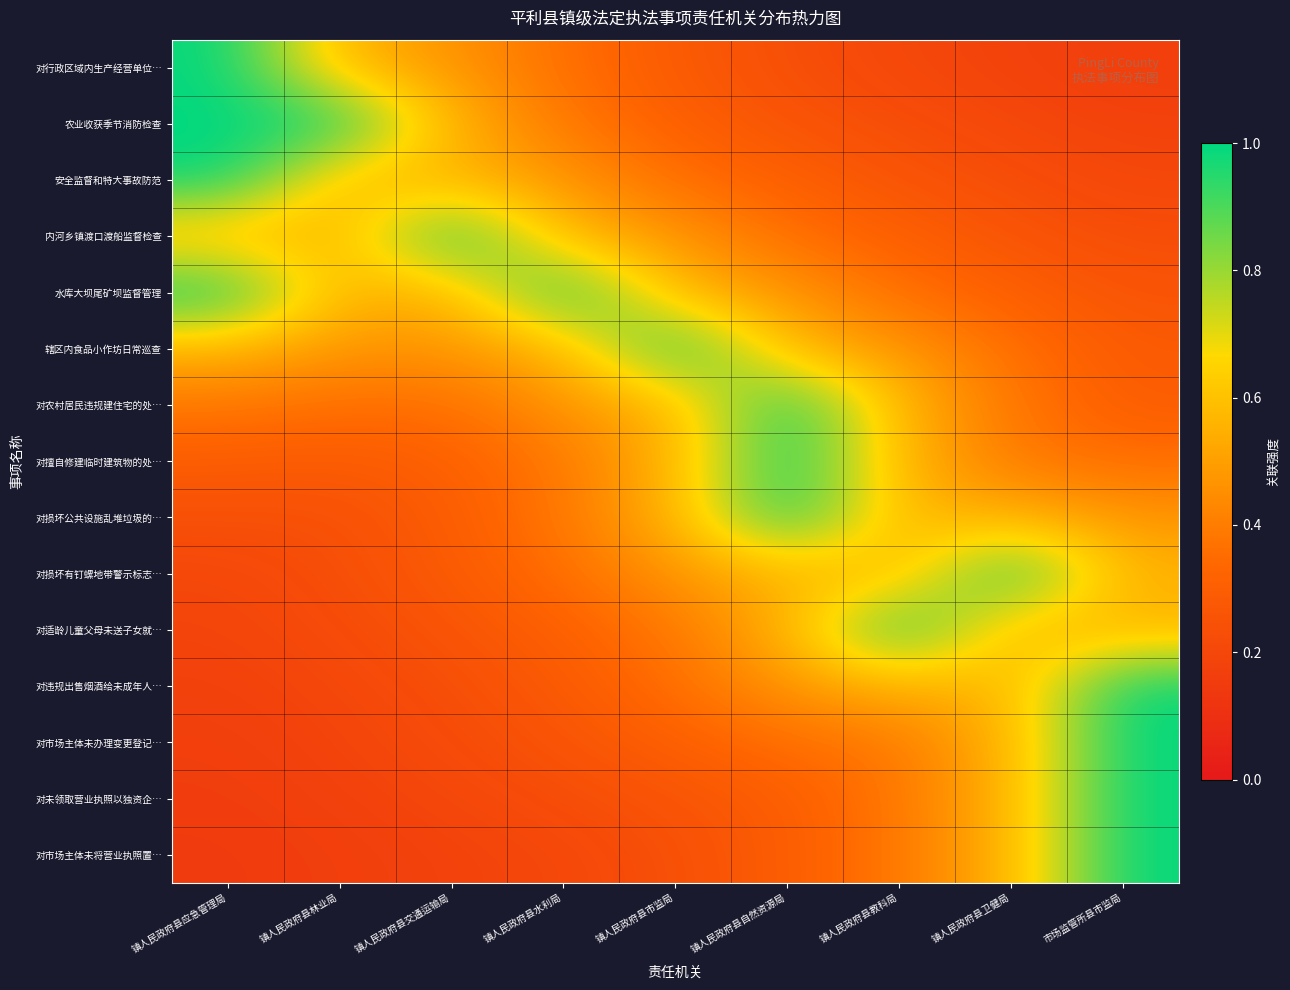

Reading right to left, list all the values displayed in this chart.

对行政区域内生产经营单位…: 市场监管所县市监局=0.2	镇人民政府县卫健局=0.2	镇人民政府县教科局=0.2	镇人民政府县自然资源局=0.2	镇人民政府县市监局=0.3	镇人民政府县水利局=0.4	镇人民政府县交通运输局=0.5	镇人民政府县林业局=0.6	镇人民政府县应急管理局=1.0
农业收获季节消防检查: 市场监管所县市监局=0.2	镇人民政府县卫健局=0.2	镇人民政府县教科局=0.2	镇人民政府县自然资源局=0.3	镇人民政府县市监局=0.3	镇人民政府县水利局=0.4	镇人民政府县交通运输局=0.6	镇人民政府县林业局=1.0	镇人民政府县应急管理局=1.0
安全监督和特大事故防范: 市场监管所县市监局=0.2	镇人民政府县卫健局=0.2	镇人民政府县教科局=0.3	镇人民政府县自然资源局=0.3	镇人民政府县市监局=0.4	镇人民政府县水利局=0.5	镇人民政府县交通运输局=0.6	镇人民政府县林业局=0.6	镇人民政府县应急管理局=1.0
内河乡镇渡口渡船监督检查: 市场监管所县市监局=0.2	镇人民政府县卫健局=0.3	镇人民政府县教科局=0.3	镇人民政府县自然资源局=0.4	镇人民政府县市监局=0.5	镇人民政府县水利局=0.6	镇人民政府县交通运输局=1.0	镇人民政府县林业局=0.6	镇人民政府县应急管理局=0.6
水库大坝尾矿坝监督管理: 市场监管所县市监局=0.3	镇人民政府县卫健局=0.3	镇人民政府县教科局=0.4	镇人民政府县自然资源局=0.5	镇人民政府县市监局=0.6	镇人民政府县水利局=1.0	镇人民政府县交通运输局=0.6	镇人民政府县林业局=0.6	镇人民政府县应急管理局=1.0
辖区内食品小作坊日常巡查: 市场监管所县市监局=0.3	镇人民政府县卫健局=0.4	镇人民政府县教科局=0.5	镇人民政府县自然资源局=0.6	镇人民政府县市监局=1.0	镇人民政府县水利局=0.6	镇人民政府县交通运输局=0.5	镇人民政府县林业局=0.5	镇人民政府县应急管理局=0.6
对农村居民违规建住宅的处…: 市场监管所县市监局=0.3	镇人民政府县卫健局=0.4	镇人民政府县教科局=0.6	镇人民政府县自然资源局=1.0	镇人民政府县市监局=0.6	镇人民政府县水利局=0.5	镇人民政府县交通运输局=0.4	镇人民政府县林业局=0.4	镇人民政府县应急管理局=0.4
对擅自修建临时建筑物的处…: 市场监管所县市监局=0.4	镇人民政府县卫健局=0.4	镇人民政府县教科局=0.6	镇人民政府县自然资源局=1.0	镇人民政府县市监局=0.6	镇人民政府县水利局=0.4	镇人民政府县交通运输局=0.3	镇人民政府县林业局=0.3	镇人民政府县应急管理局=0.3
对损坏公共设施乱堆垃圾的…: 市场监管所县市监局=0.5	镇人民政府县卫健局=0.6	镇人民政府县教科局=0.6	镇人民政府县自然资源局=1.0	镇人民政府县市监局=0.6	镇人民政府县水利局=0.4	镇人民政府县交通运输局=0.3	镇人民政府县林业局=0.2	镇人民政府县应急管理局=0.2
对损坏有钉螺地带警示标志…: 市场监管所县市监局=0.6	镇人民政府县卫健局=1.0	镇人民政府县教科局=0.6	镇人民政府县自然资源局=0.6	镇人民政府县市监局=0.5	镇人民政府县水利局=0.4	镇人民政府县交通运输局=0.3	镇人民政府县林业局=0.2	镇人民政府县应急管理局=0.2
对适龄儿童父母未送子女就…: 市场监管所县市监局=0.6	镇人民政府县卫健局=0.6	镇人民政府县教科局=1.0	镇人民政府县自然资源局=0.6	镇人民政府县市监局=0.4	镇人民政府县水利局=0.3	镇人民政府县交通运输局=0.3	镇人民政府县林业局=0.2	镇人民政府县应急管理局=0.2
对违规出售烟酒给未成年人…: 市场监管所县市监局=1.0	镇人民政府县卫健局=0.6	镇人民政府县教科局=0.6	镇人民政府县自然资源局=0.5	镇人民政府县市监局=0.4	镇人民政府县水利局=0.3	镇人民政府县交通运输局=0.2	镇人民政府县林业局=0.2	镇人民政府县应急管理局=0.2
对市场主体未办理变更登记…: 市场监管所县市监局=1.0	镇人民政府县卫健局=0.6	镇人民政府县教科局=0.4	镇人民政府县自然资源局=0.4	镇人民政府县市监局=0.3	镇人民政府县水利局=0.3	镇人民政府县交通运输局=0.2	镇人民政府县林业局=0.2	镇人民政府县应急管理局=0.2
对未领取营业执照以独资企…: 市场监管所县市监局=1.0	镇人民政府县卫健局=0.6	镇人民政府县教科局=0.4	镇人民政府县自然资源局=0.3	镇人民政府县市监局=0.3	镇人民政府县水利局=0.2	镇人民政府县交通运输局=0.2	镇人民政府县林业局=0.2	镇人民政府县应急管理局=0.2
对市场主体未将营业执照置…: 市场监管所县市监局=1.0	镇人民政府县卫健局=0.6	镇人民政府县教科局=0.4	镇人民政府县自然资源局=0.3	镇人民政府县市监局=0.2	镇人民政府县水利局=0.2	镇人民政府县交通运输局=0.2	镇人民政府县林业局=0.2	镇人民政府县应急管理局=0.1